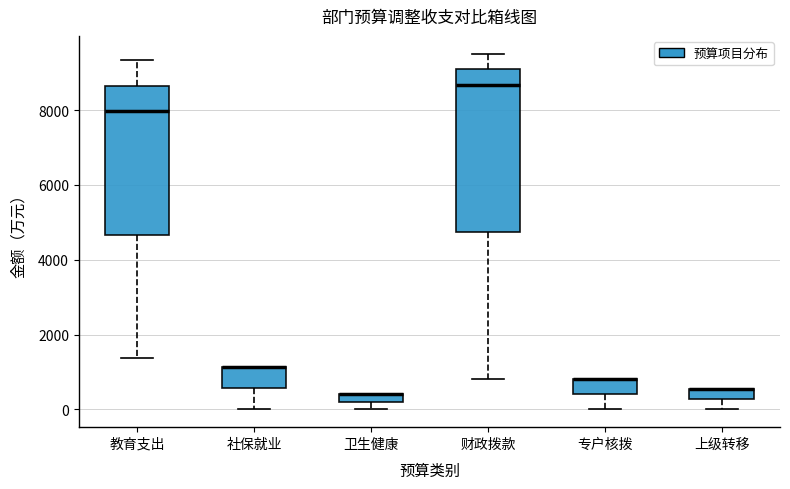

Comparing the boxes themselves (not the whiskers), which one is the tallest?

财政拨款